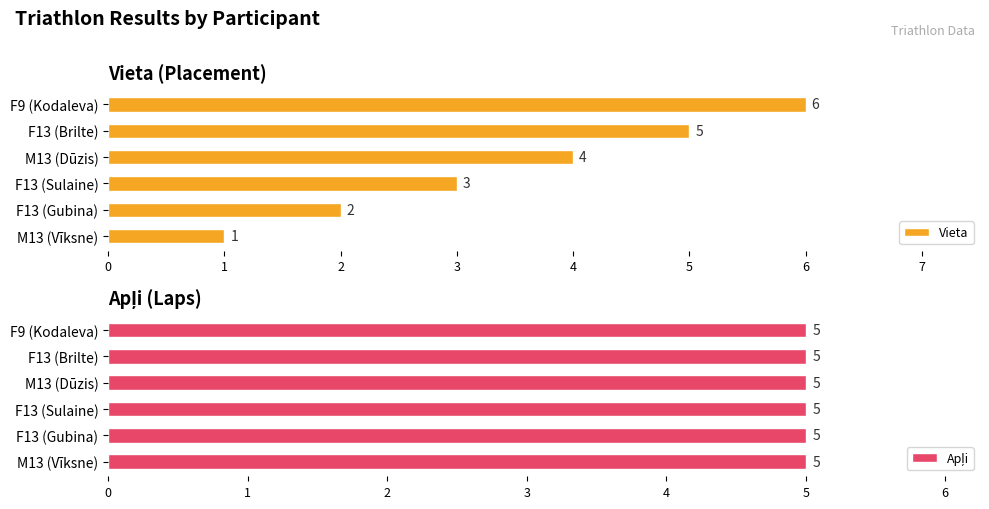

Rank the series by their average value, from highest to lowest.

Vieta, Apļi